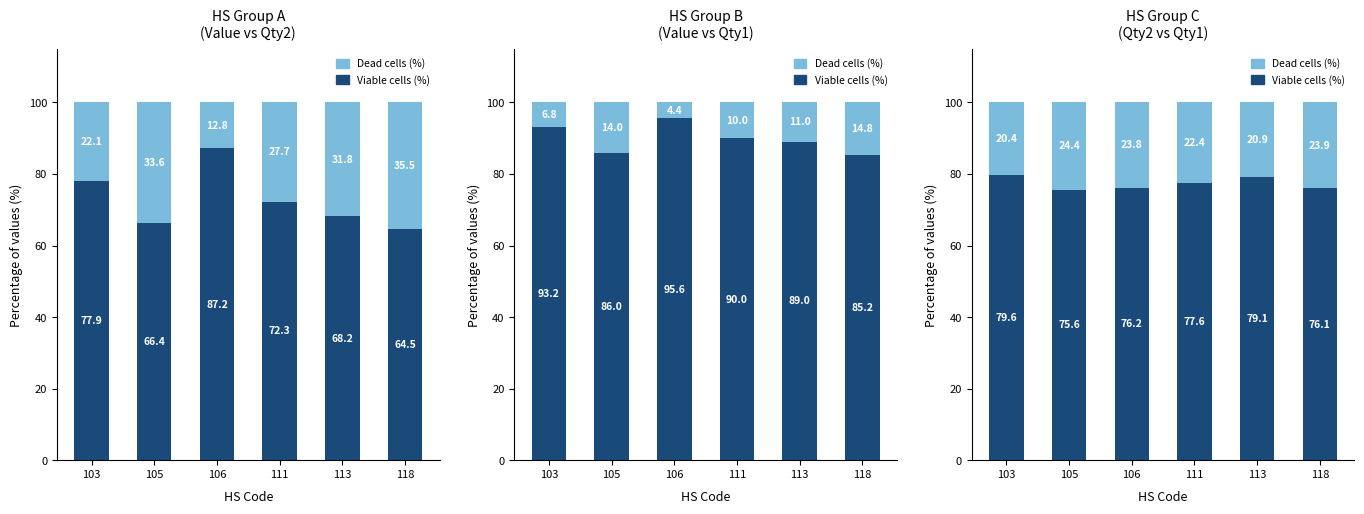

Read the Viable cells (%) value at 103.

79.6